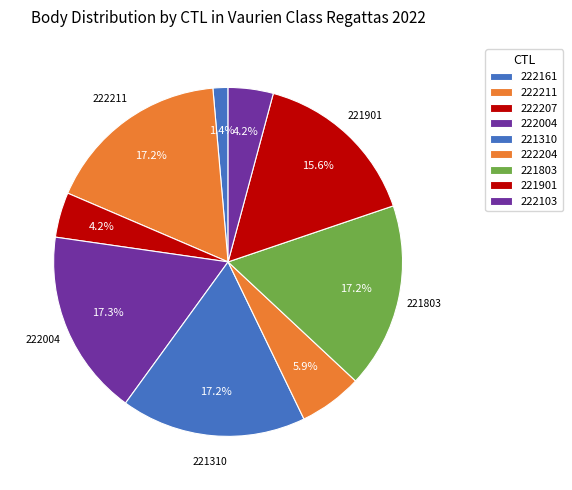

Approximately how many times larger is the value at 221310 compared to 222161?

12.3